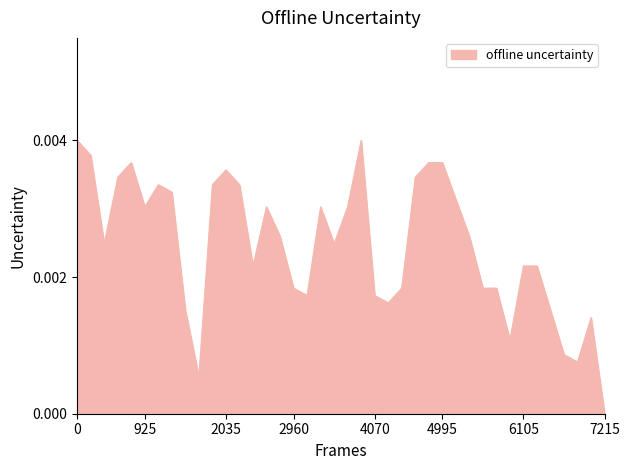

True or false: the data has more than 0 interior local peaks.

True